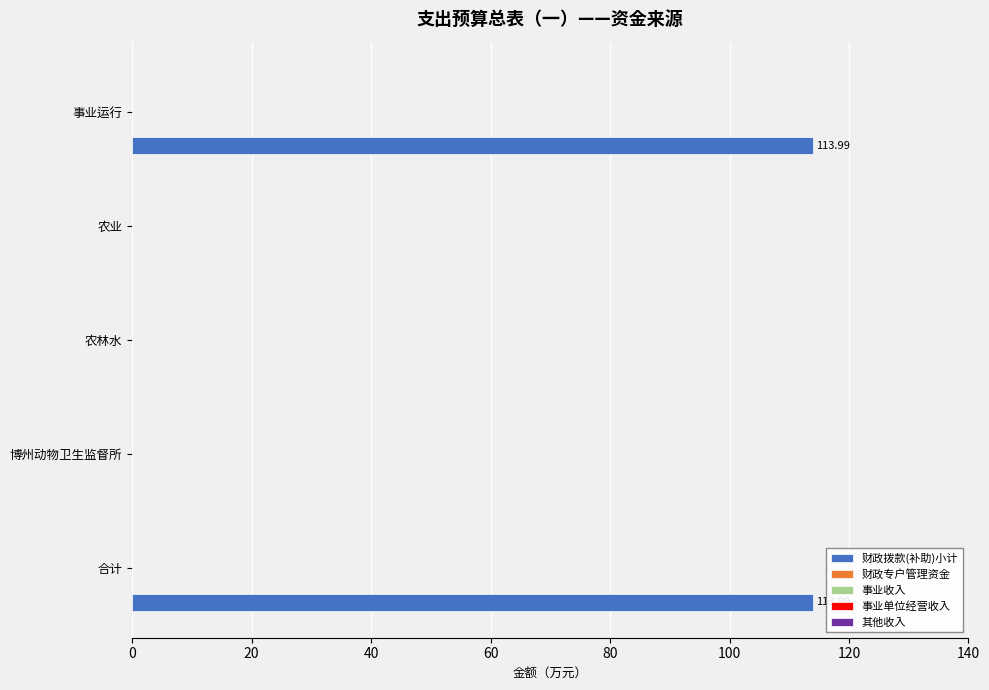

What is the sum of all values?

228.0